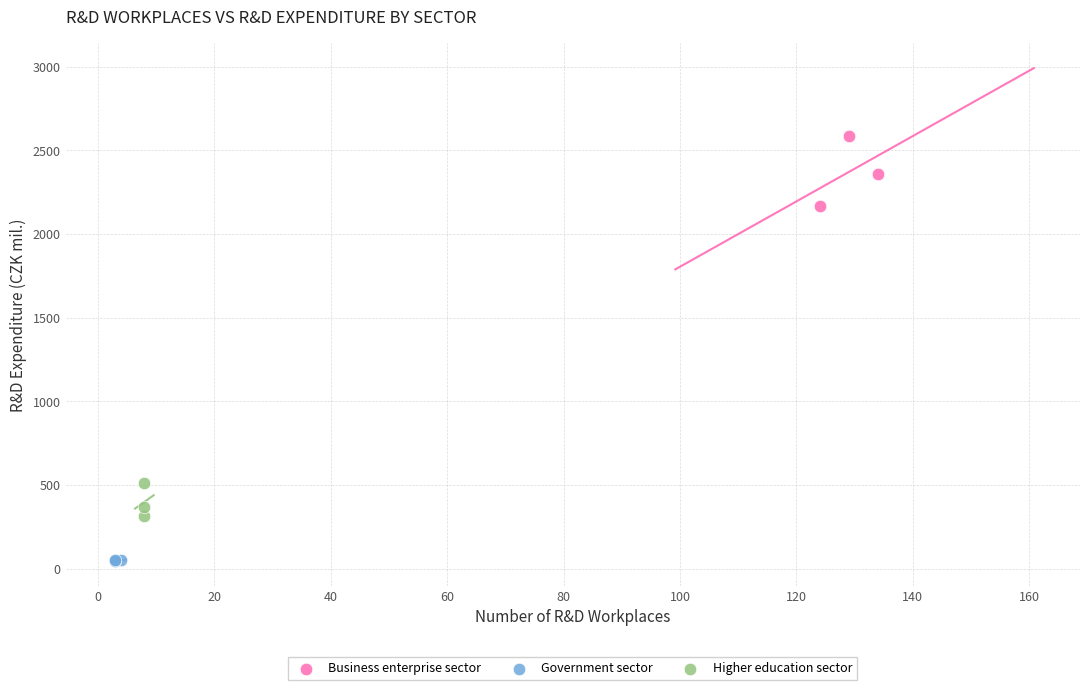

Which series reaches the minimum Y coordinate?

Government sector